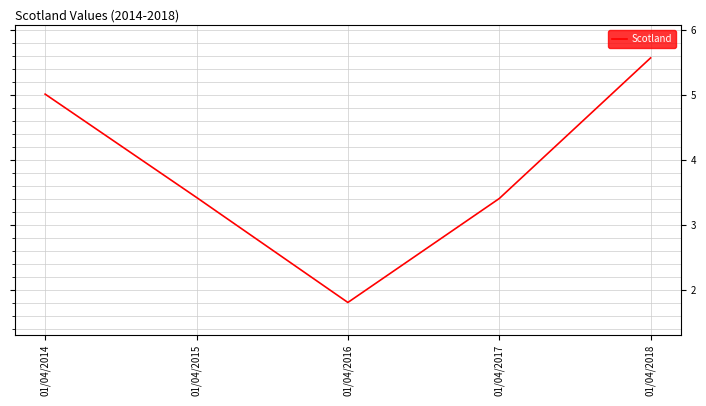

What is the minimum value shown in the chart?

1.8